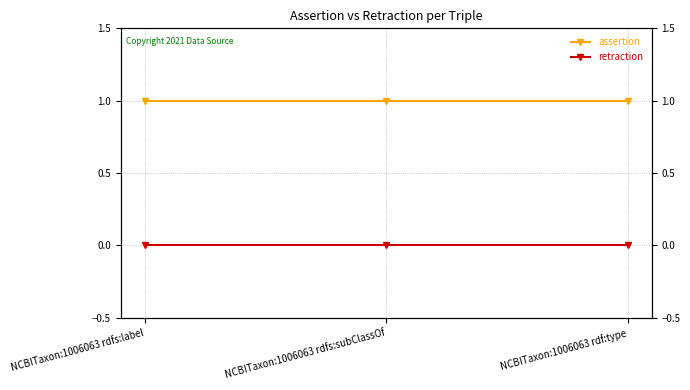

Rank the series by their maximum value, from lowest to highest.

retraction, assertion